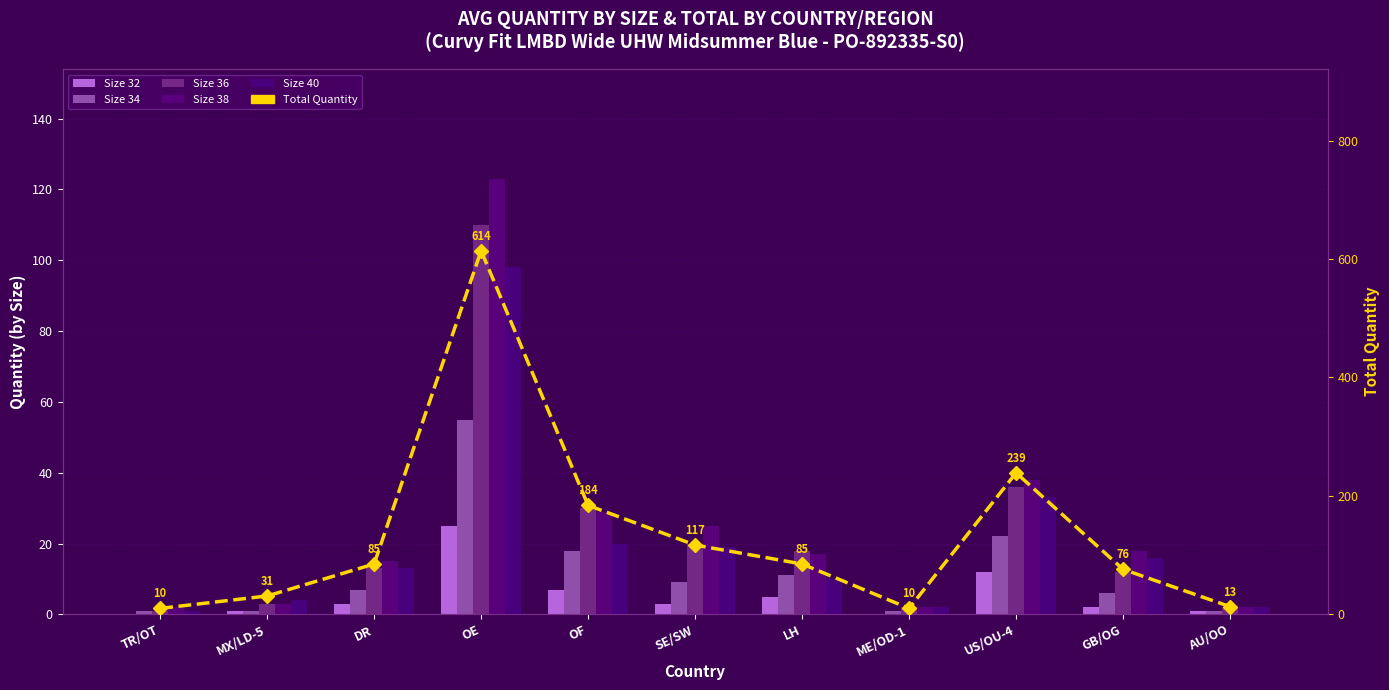

True or false: Size 36 has a value of 2 at ME/OD-1.

True